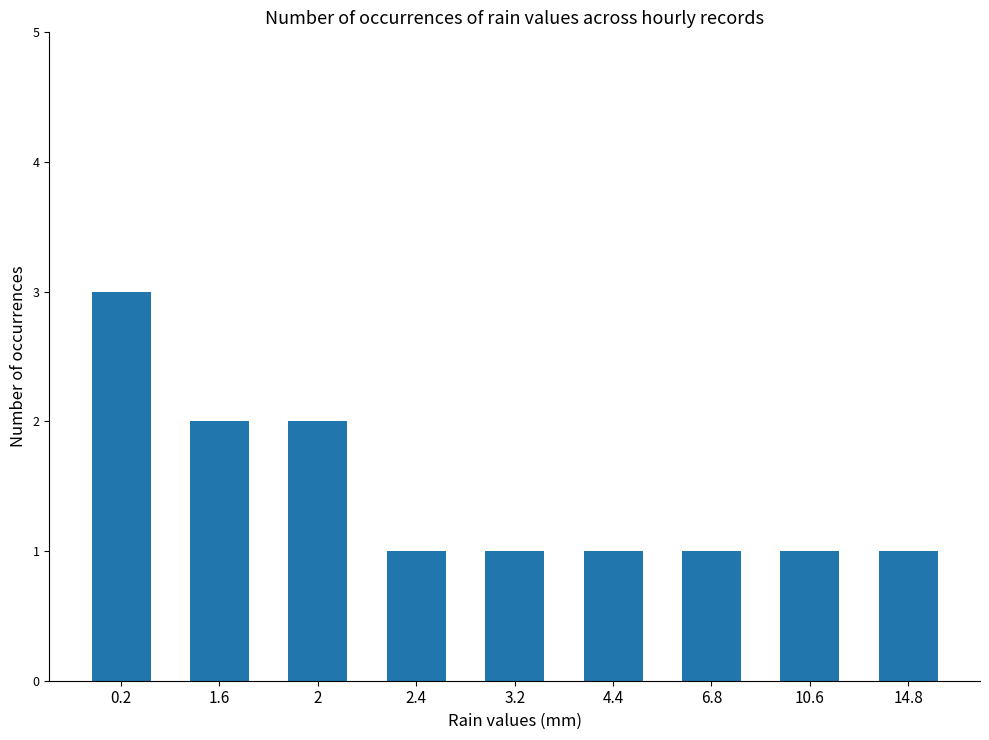

True or false: the data shows 2 at 4.4.

False